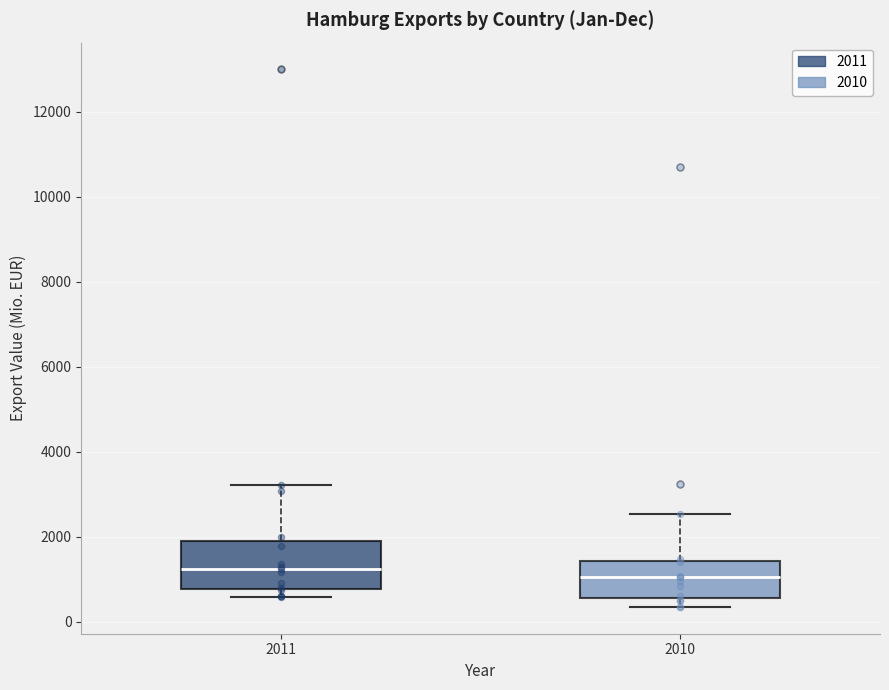

Reading left to right, transcribe this box plot: for each box, give where its median line is, the range the box spans, and where its two whiskers end, as read against the y-axis. The values are not printed on the chart, so give them approximately, as read against the axis.

2011: median 1200, box 800 to 1800, whiskers 600 to 3200
2010: median 1000, box 600 to 1400, whiskers 400 to 2600